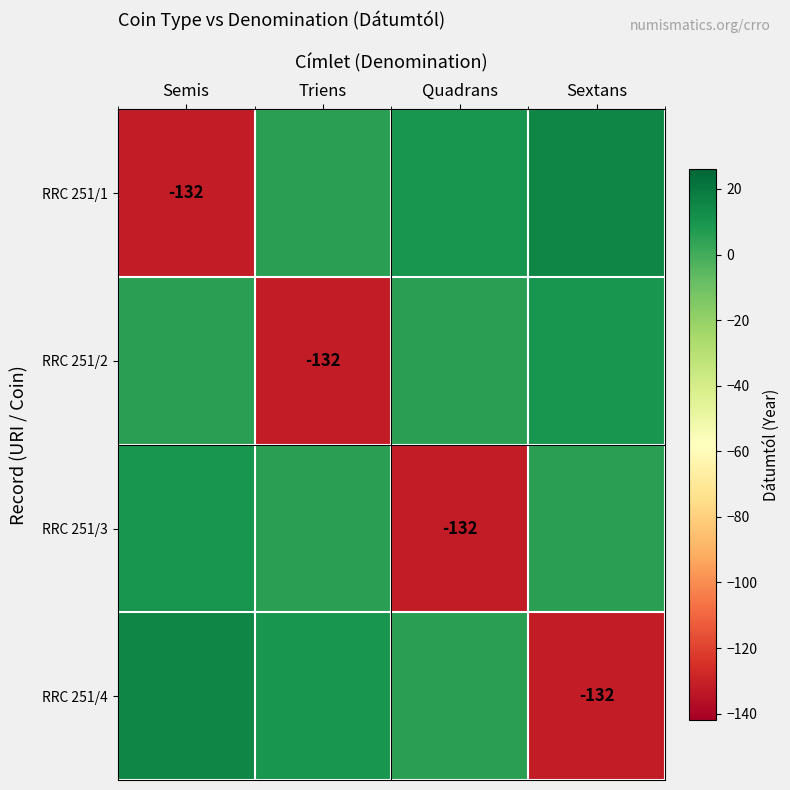

The value of RRC 251/3 at Quadrans is -74. True or false?

False